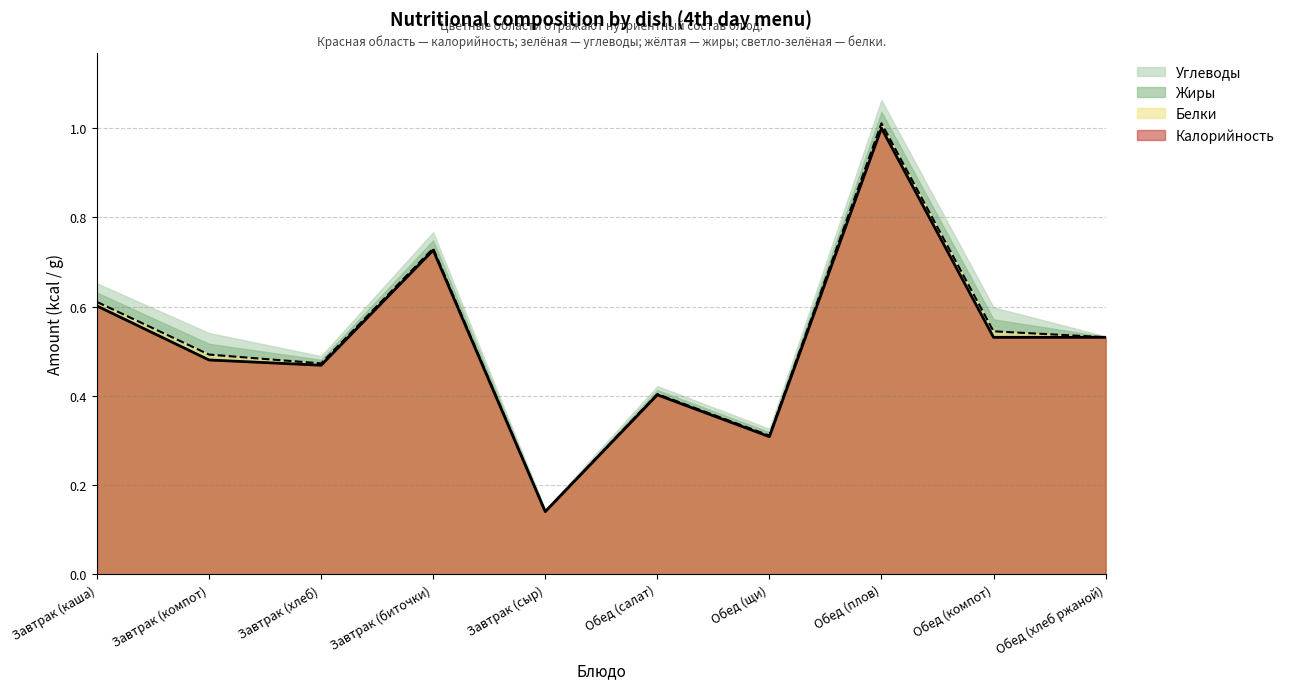

Reading left to right, what are all the values shown in this chart?

Калорийность (линия): 0.6	0.5	0.5	0.7	0.1	0.4	0.3	1.0	0.5	0.5
Белки+Кал (линия): 0.6	0.5	0.5	0.7	0.1	0.4	0.3	1.0	0.5	0.5